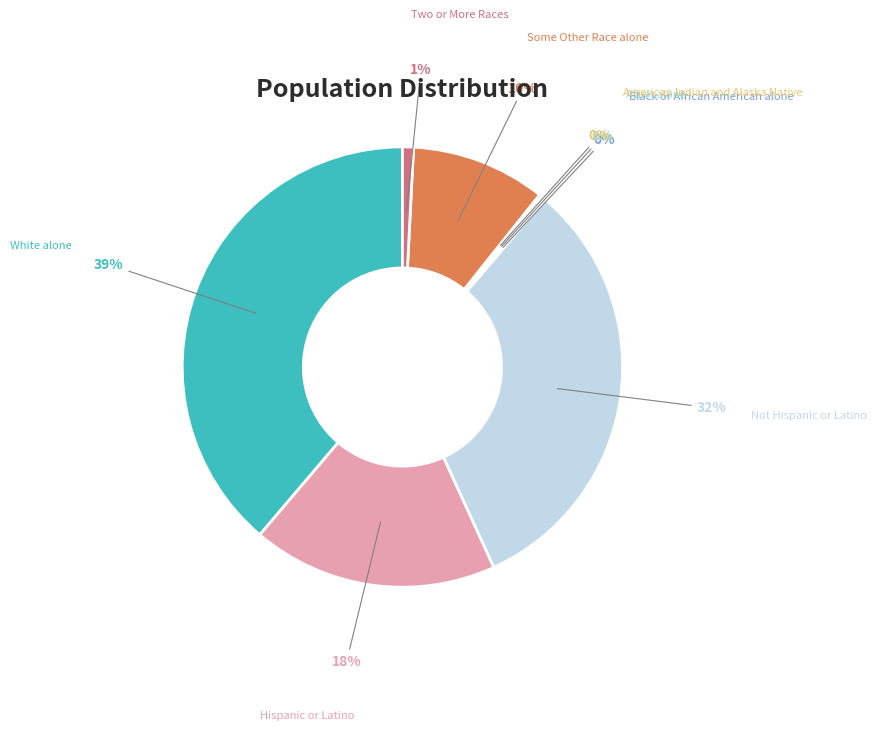

Is there any slice that represents more than half of the pie?

No